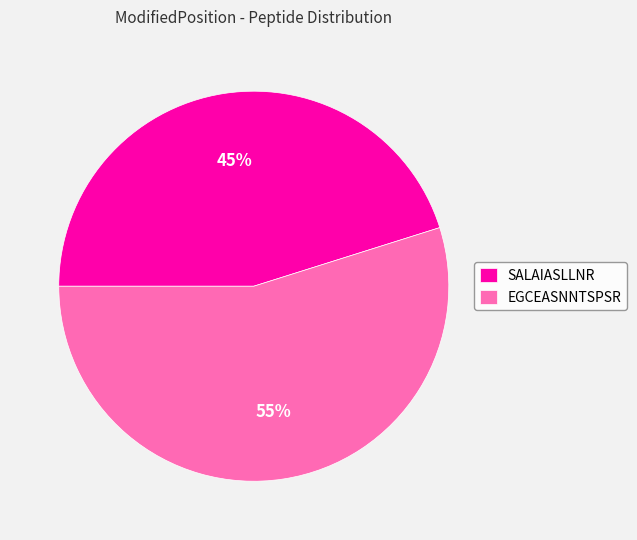

True or false: SALAIASLLNR accounts for 57% of the total.

False